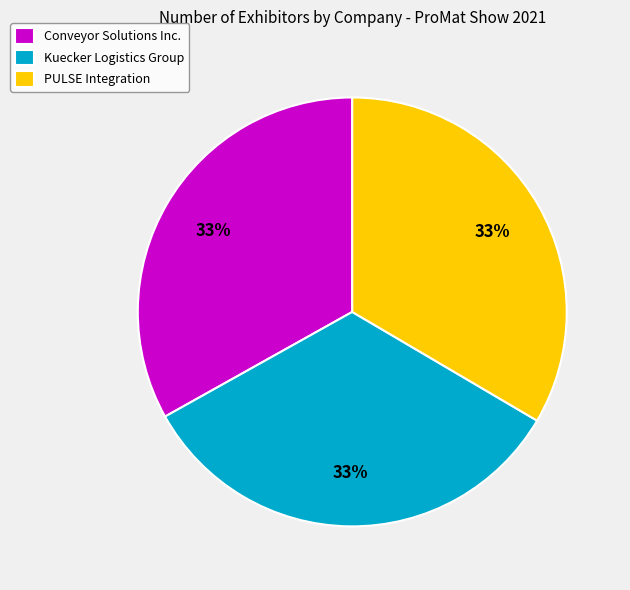

To the nearest percent, what is the average slice percentage?

33%